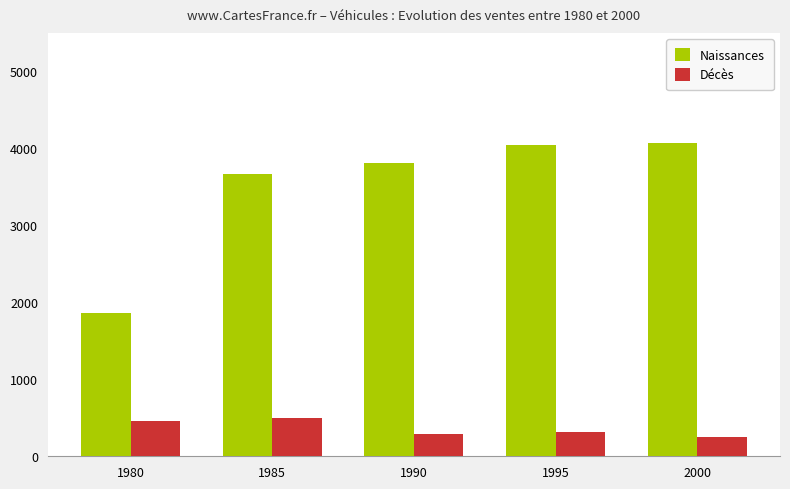

The value of Naissances at 1990 is 3805. True or false?

True